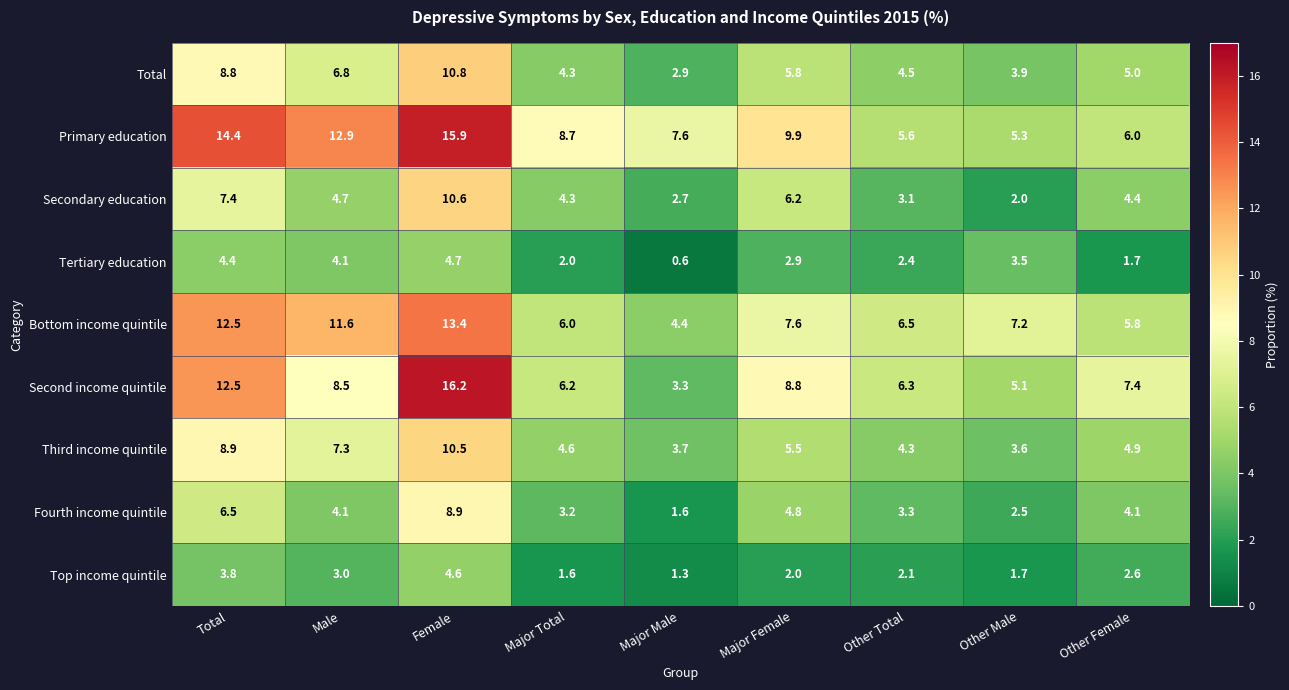

What is the difference between the Third income quintile values at Other Total and Total?

4.6